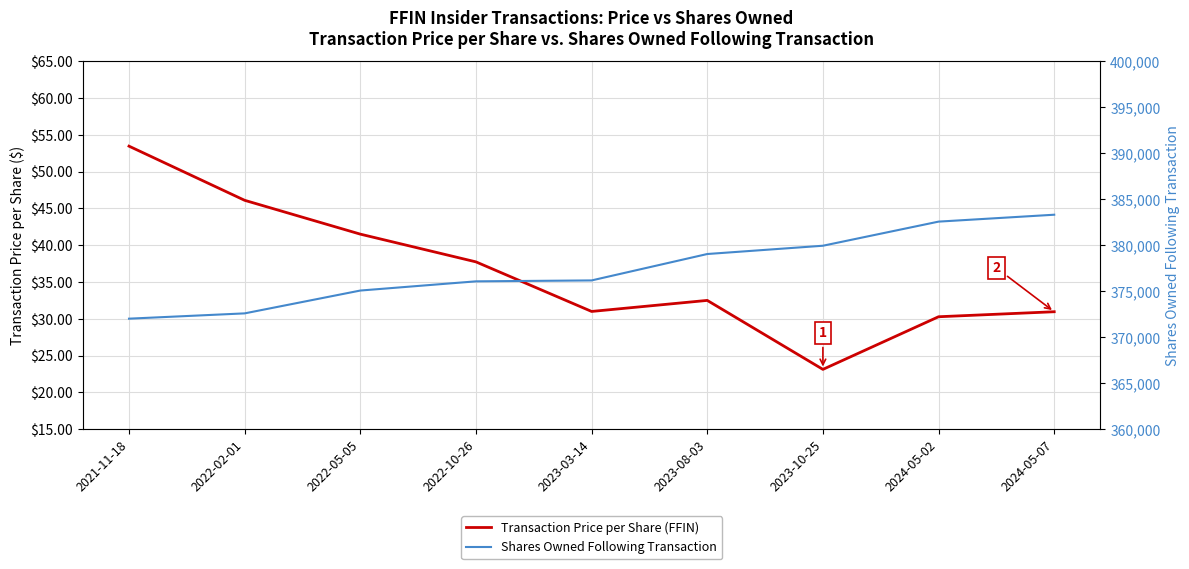

At 2022-02-01, list the series in order from largest to smallest.

Shares Owned Following Transaction, Transaction Price per Share (FFIN)